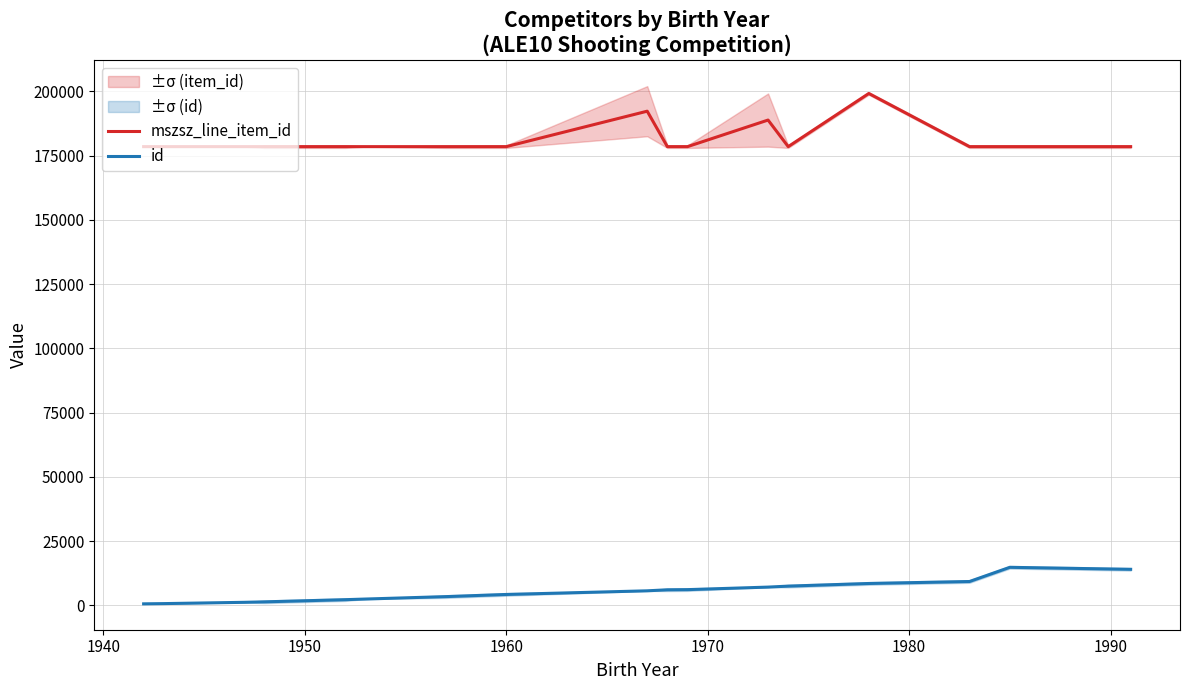

True or false: id and mszsz_line_item_id cross at least once.

False